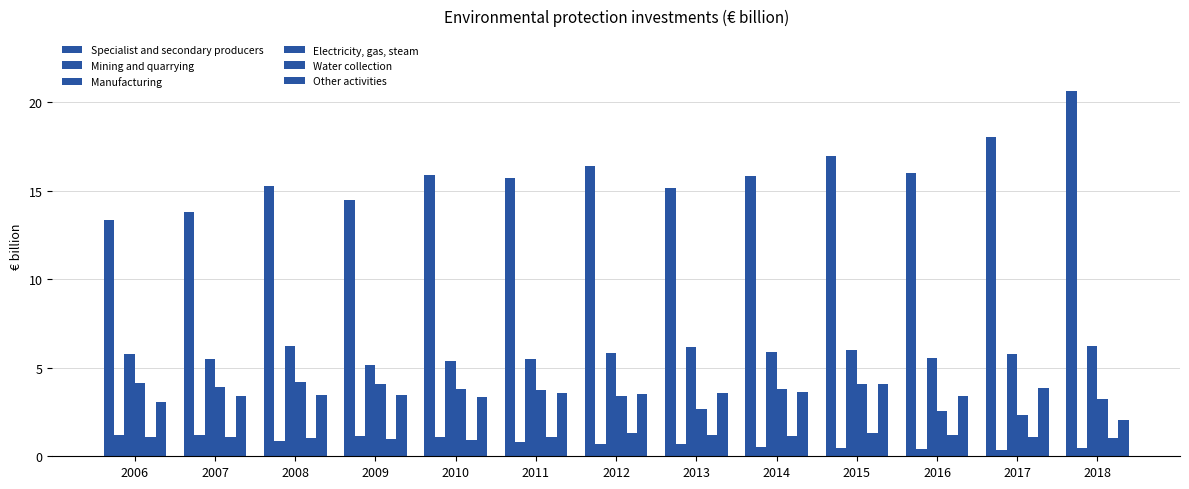

Rank the series at 2006 from lowest to highest value.

Water collection, Mining and quarrying, Other activities, Electricity, gas, steam, Manufacturing, Specialist and secondary producers